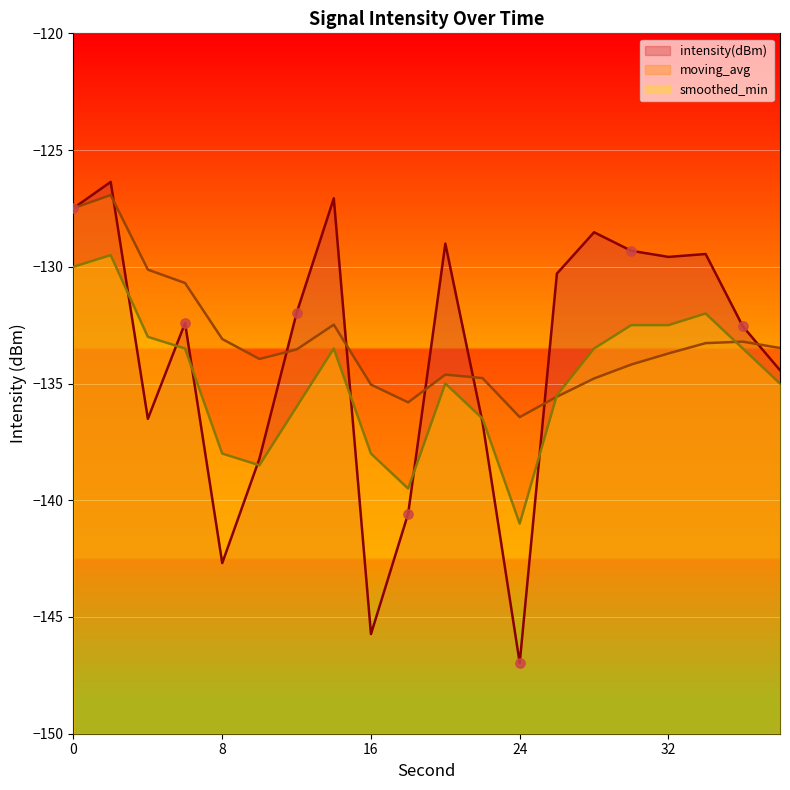

At which category is the sum across all series the highest?

2